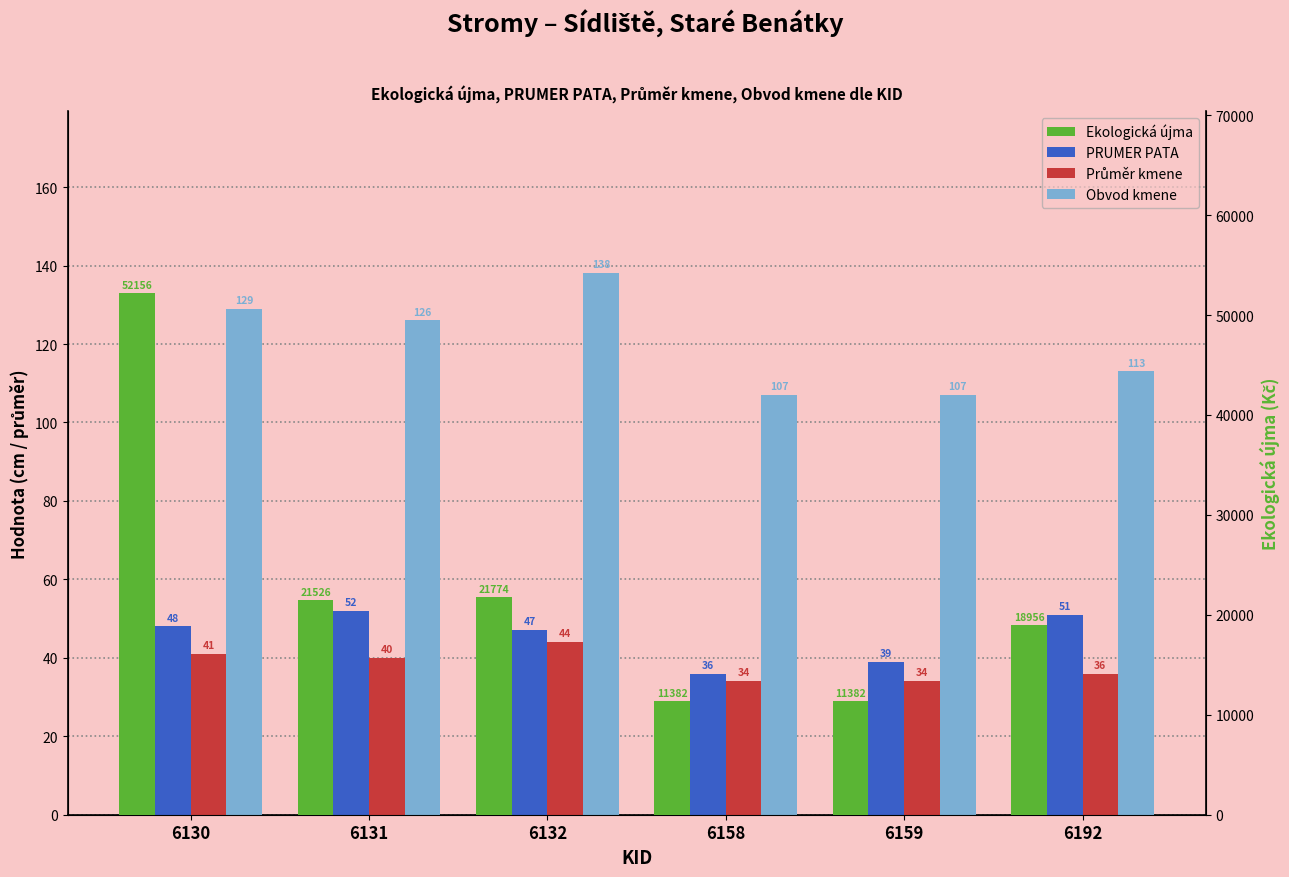

What are all the series names shown in the legend?

PRUMER PATA, Průměr kmene, Obvod kmene, Ekologická újma